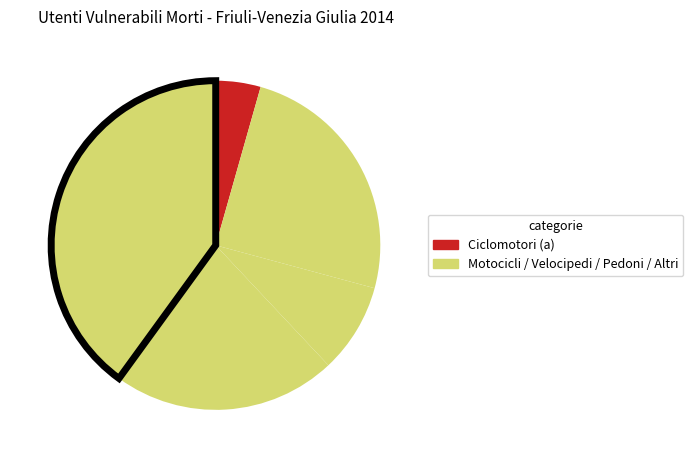

How many slices are in this pie chart?

5